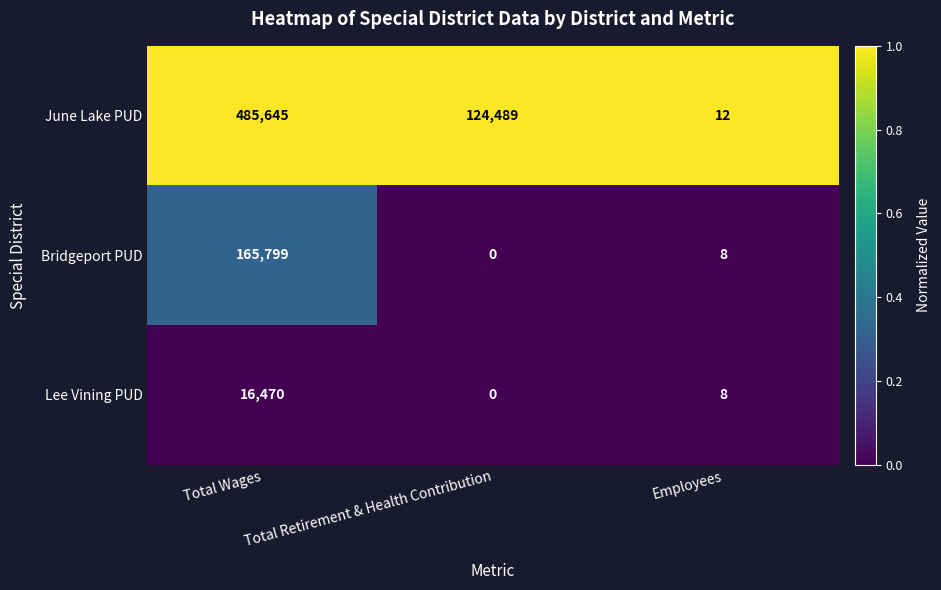

Which series has the largest range (max minus min)?

June Lake PUD